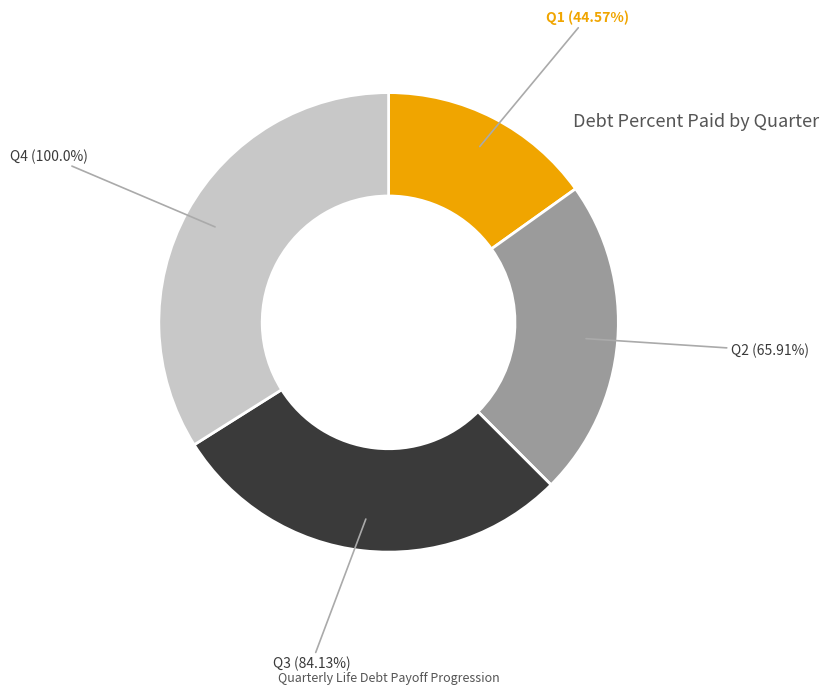

What percentage do Q1 and Q3 together represent?

43.7%